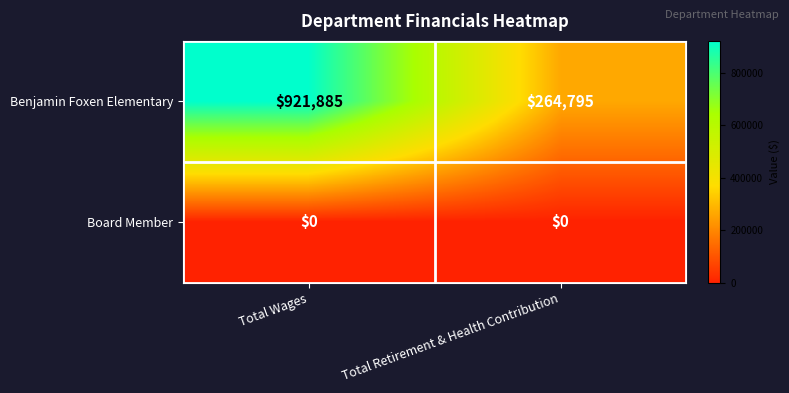

Reading left to right, what are all the values shown in this chart?

Benjamin Foxen Elementary: Total Wages=921885	Total Retirement & Health Contribution=264795
Board Member: Total Wages=0	Total Retirement & Health Contribution=0